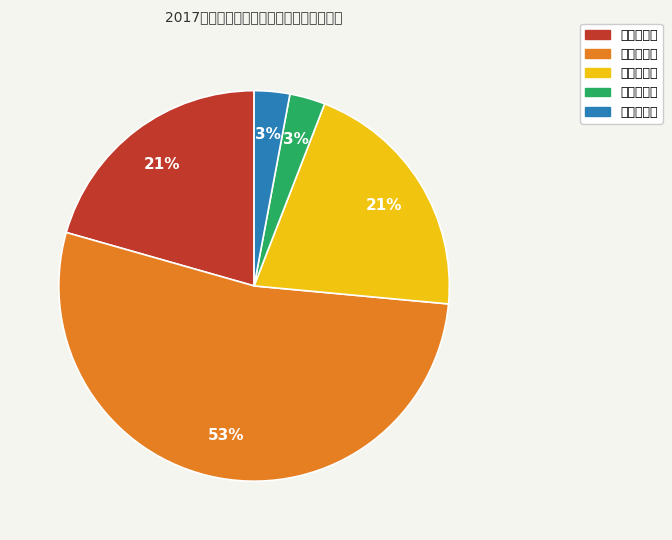

What percentage is the 通识必修课 slice, to the nearest percent?

21%